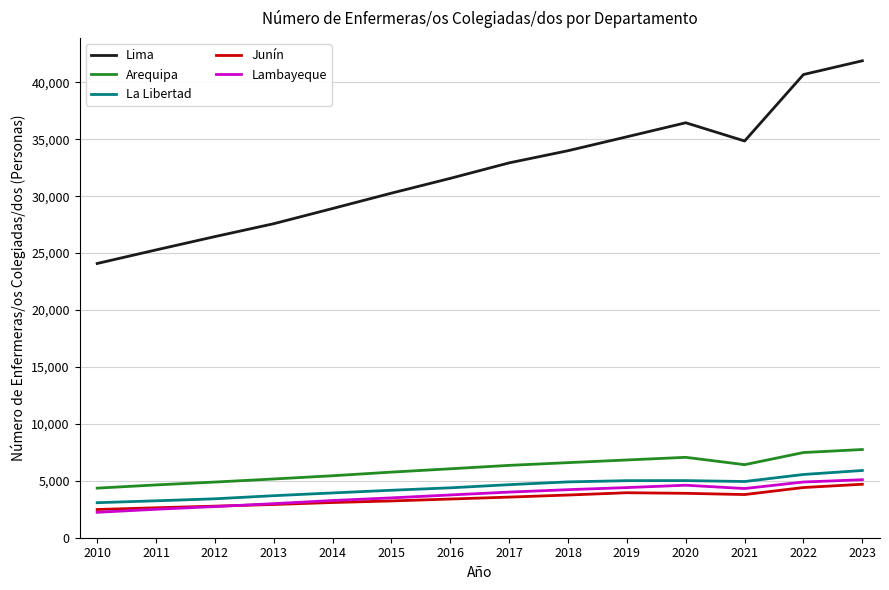

What is the spread (max minus min) of values at 2023?

37195